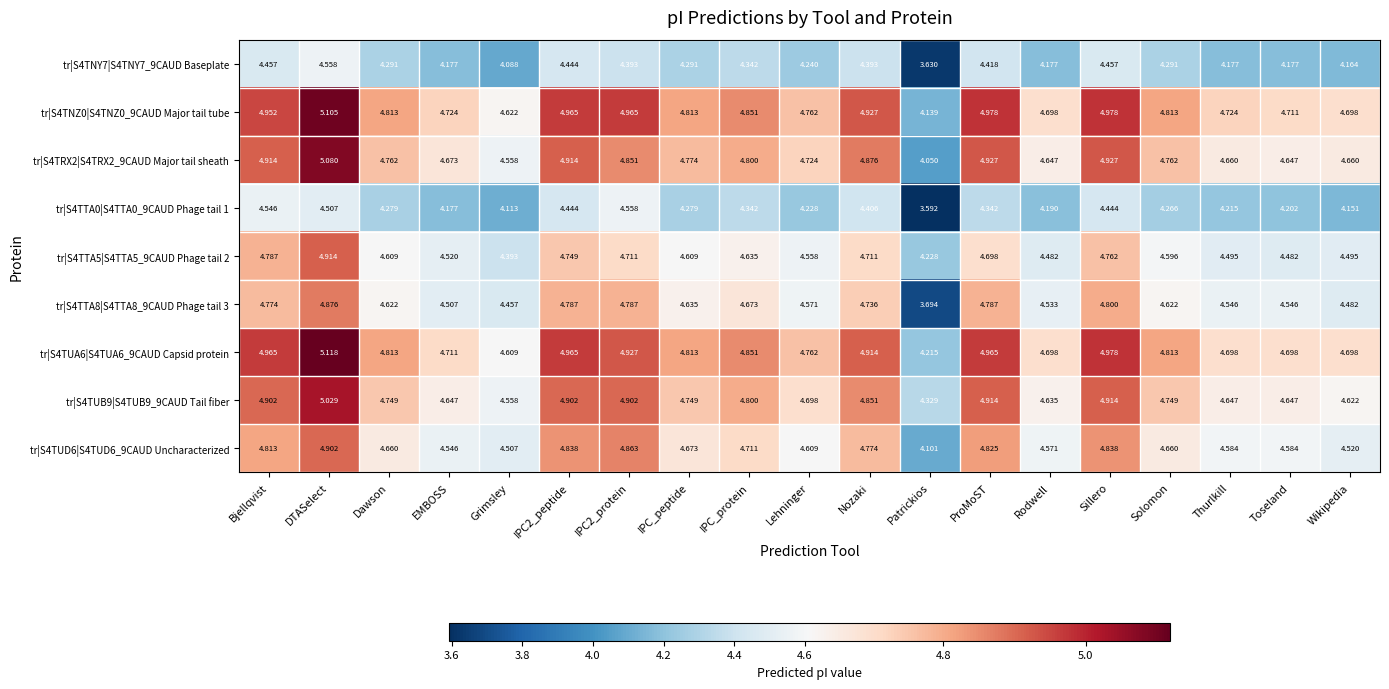

Which label corresponds to the largest value in the chart?

DTASelect